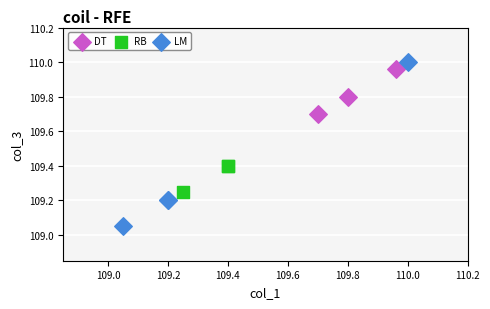

What are all the series names shown in the legend?

DT, RB, LM